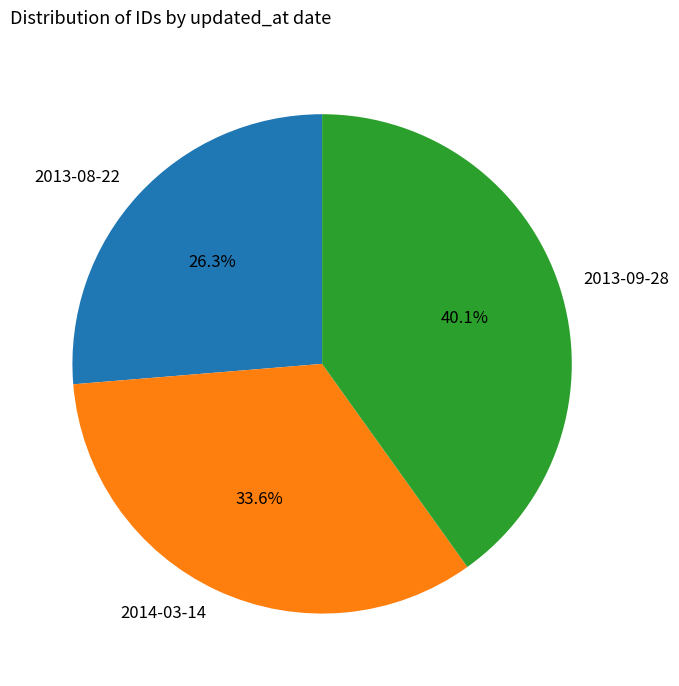

Is it true that 2013-08-22 is 16% of the pie?

False